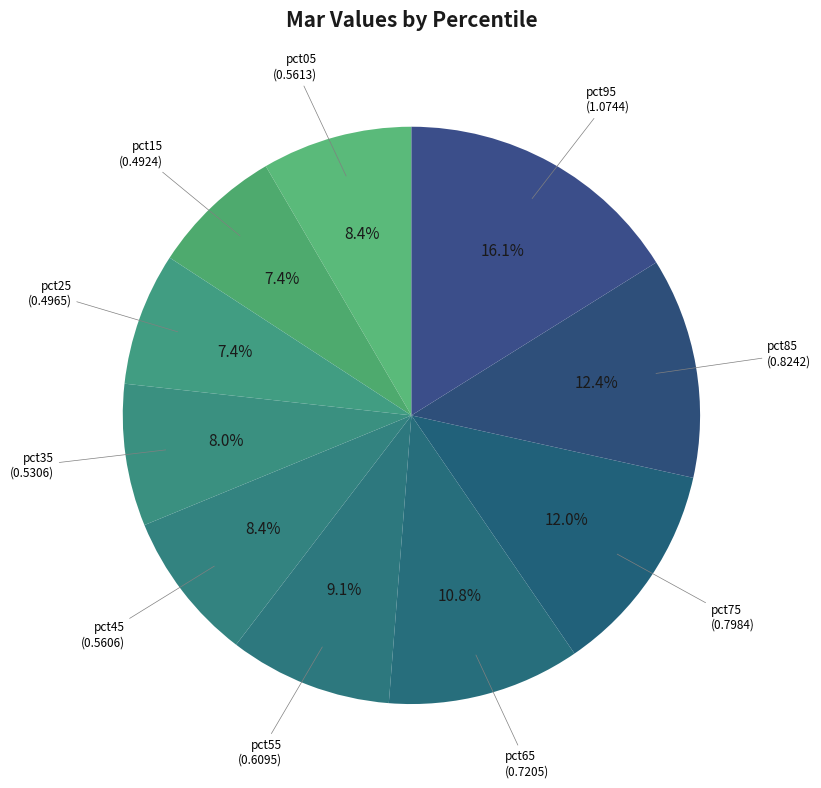

How many slices are in this pie chart?

10